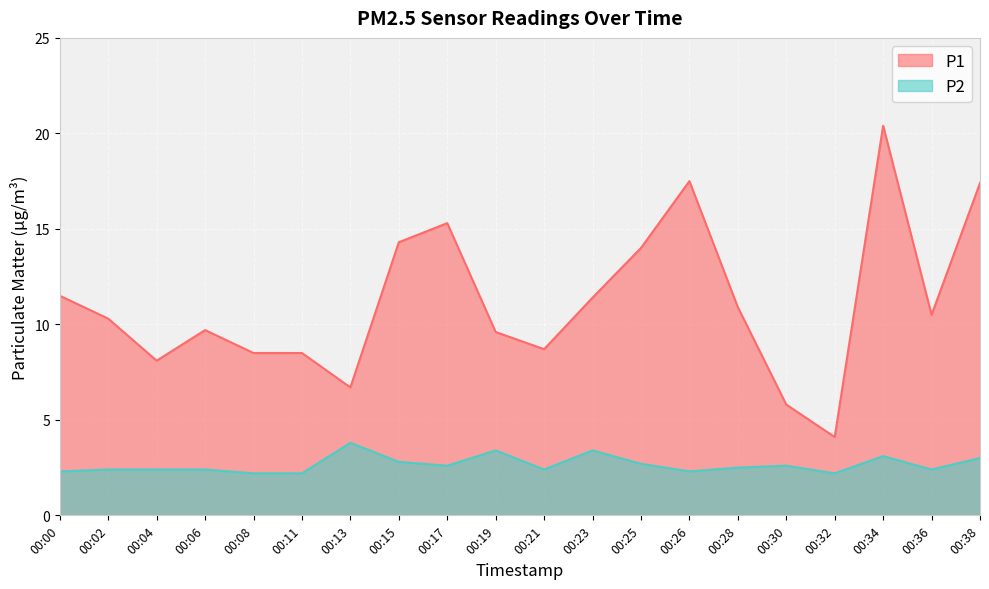

True or false: P1 has a value of 5.9 at 00:32.

False